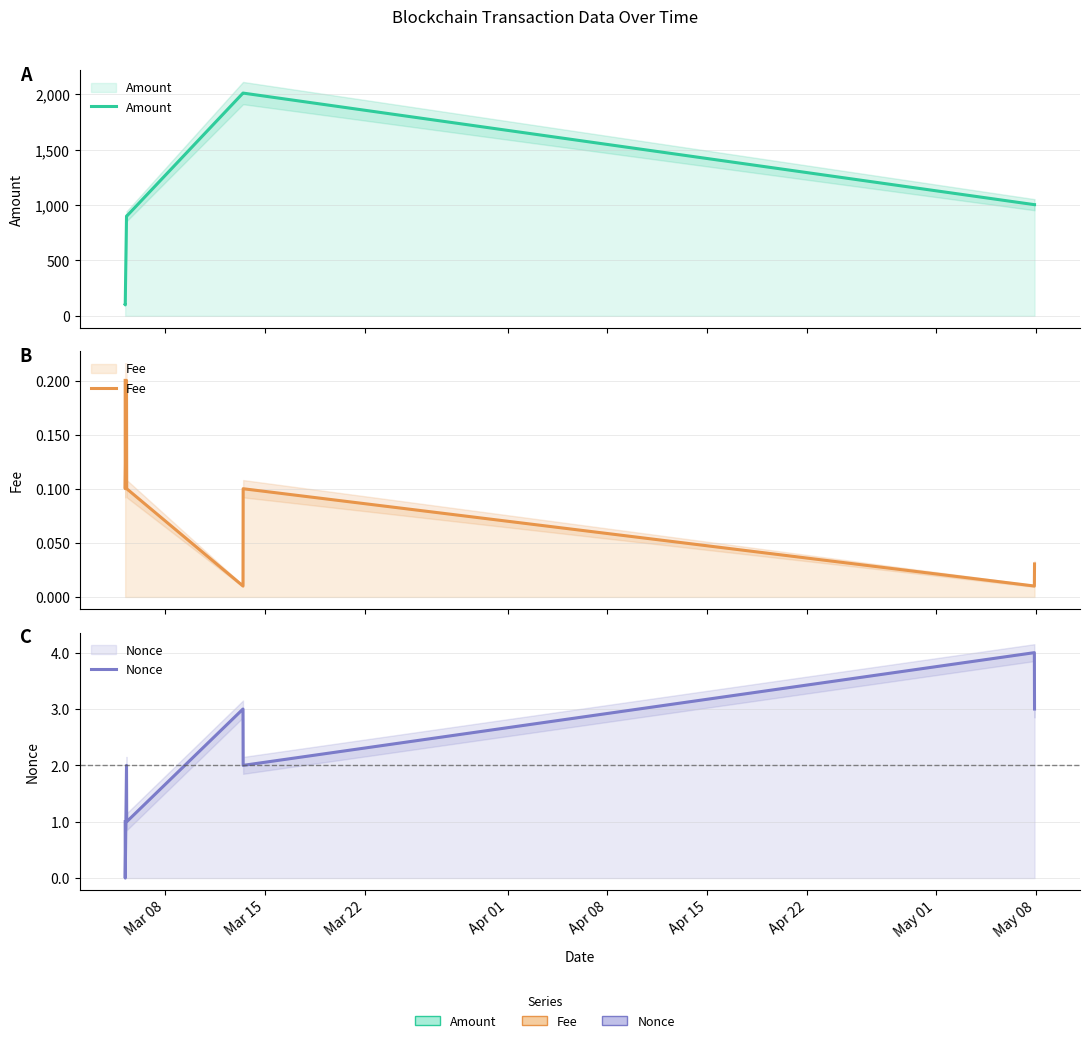

Which series changed the most between Mar 15 and Apr 15?

Amount